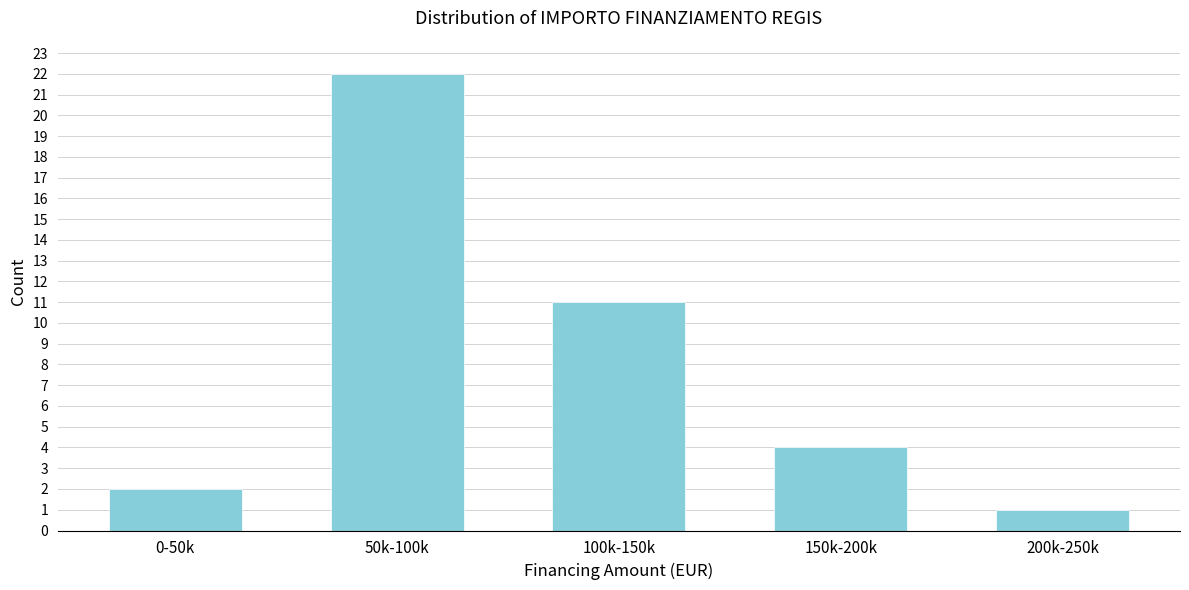

Reading left to right, transcribe all the data shown in this chart.

0-50k=2	50k-100k=22	100k-150k=11	150k-200k=4	200k-250k=1